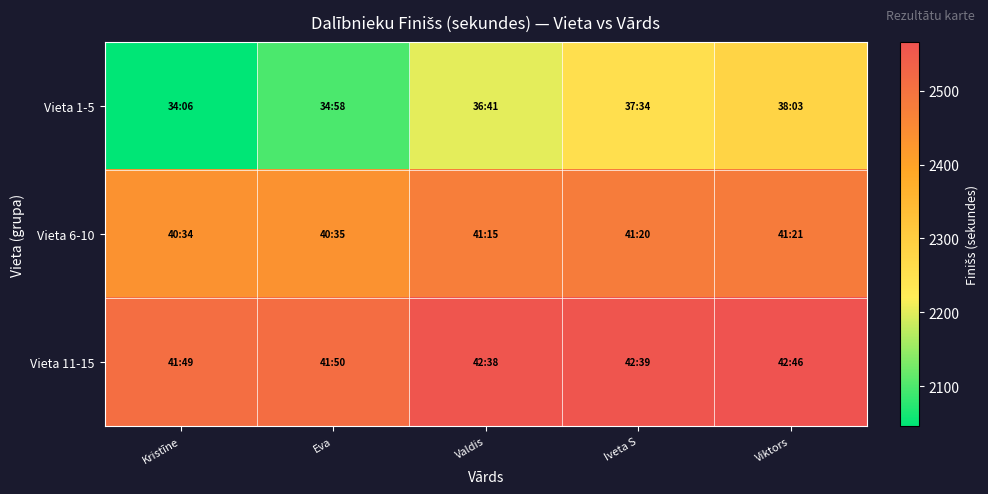

Reading left to right, transcribe all the data shown in this chart.

Vieta 1-5: Kristīne=2046	Eva=2098	Valdis=2201	Iveta S=2254	Viktors=2283
Vieta 6-10: Kristīne=2434	Eva=2435	Valdis=2475	Iveta S=2480	Viktors=2481
Vieta 11-15: Kristīne=2509	Eva=2510	Valdis=2558	Iveta S=2559	Viktors=2566